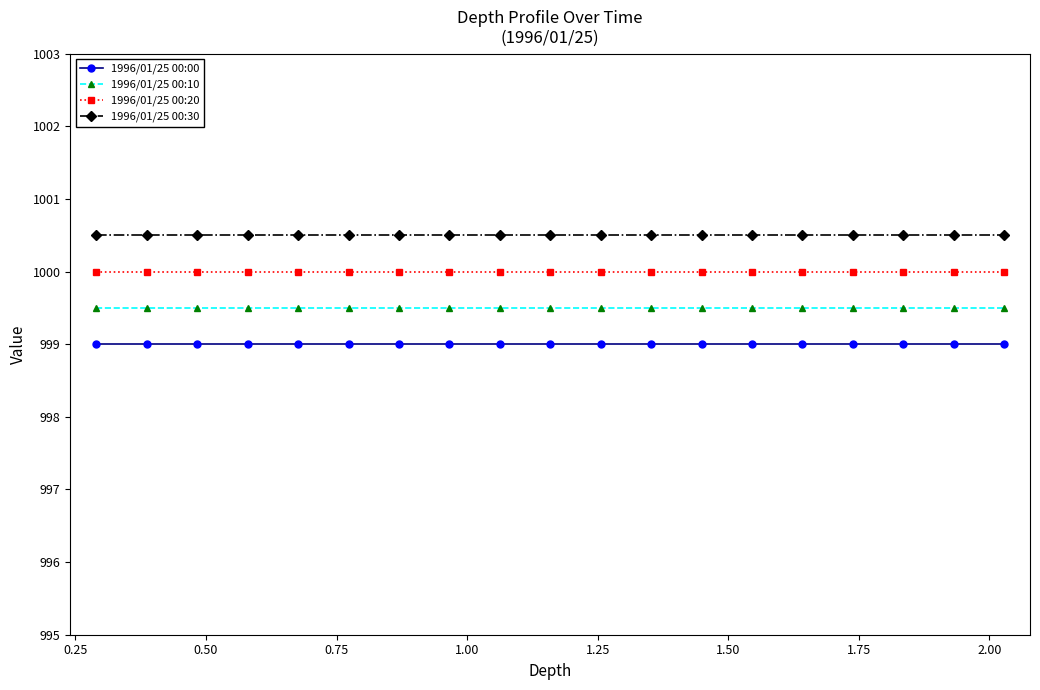

Reading left to right, what are all the values shown in this chart?

1996/01/25 00:00: 999.0	999.0	999.0	999.0	999.0	999.0	999.0	999.0	999.0	999.0	999.0	999.0	999.0	999.0	999.0	999.0	999.0	999.0	999.0
1996/01/25 00:10: 999.5	999.5	999.5	999.5	999.5	999.5	999.5	999.5	999.5	999.5	999.5	999.5	999.5	999.5	999.5	999.5	999.5	999.5	999.5
1996/01/25 00:20: 1000.0	1000.0	1000.0	1000.0	1000.0	1000.0	1000.0	1000.0	1000.0	1000.0	1000.0	1000.0	1000.0	1000.0	1000.0	1000.0	1000.0	1000.0	1000.0
1996/01/25 00:30: 1000.5	1000.5	1000.5	1000.5	1000.5	1000.5	1000.5	1000.5	1000.5	1000.5	1000.5	1000.5	1000.5	1000.5	1000.5	1000.5	1000.5	1000.5	1000.5